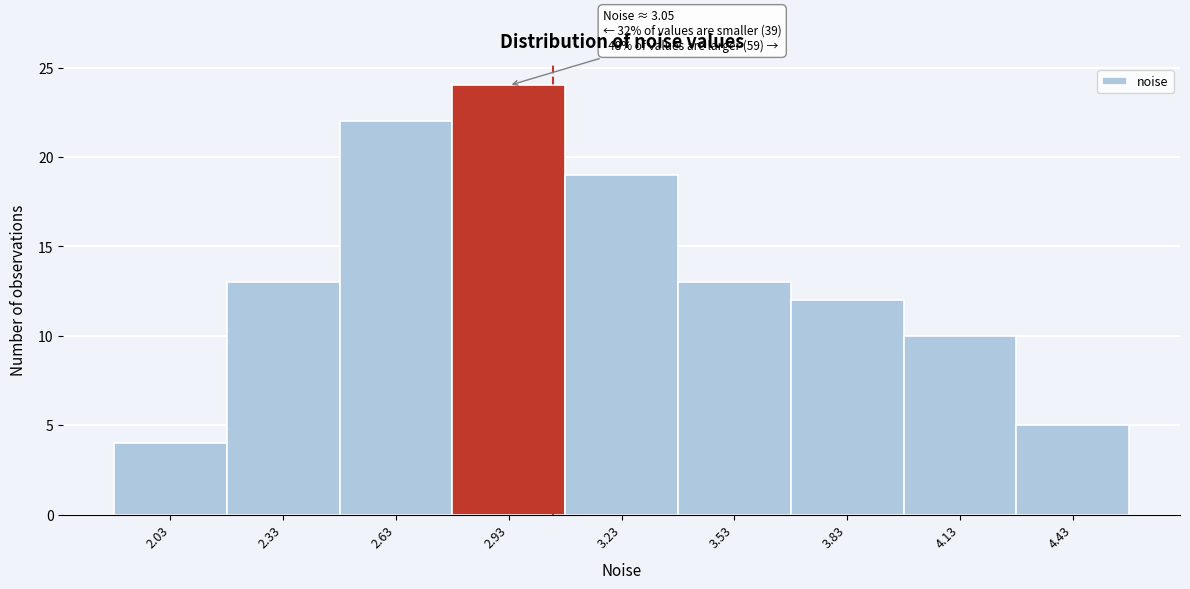

Which range on the x-axis has the tallest bar?

2.8 to 3.1